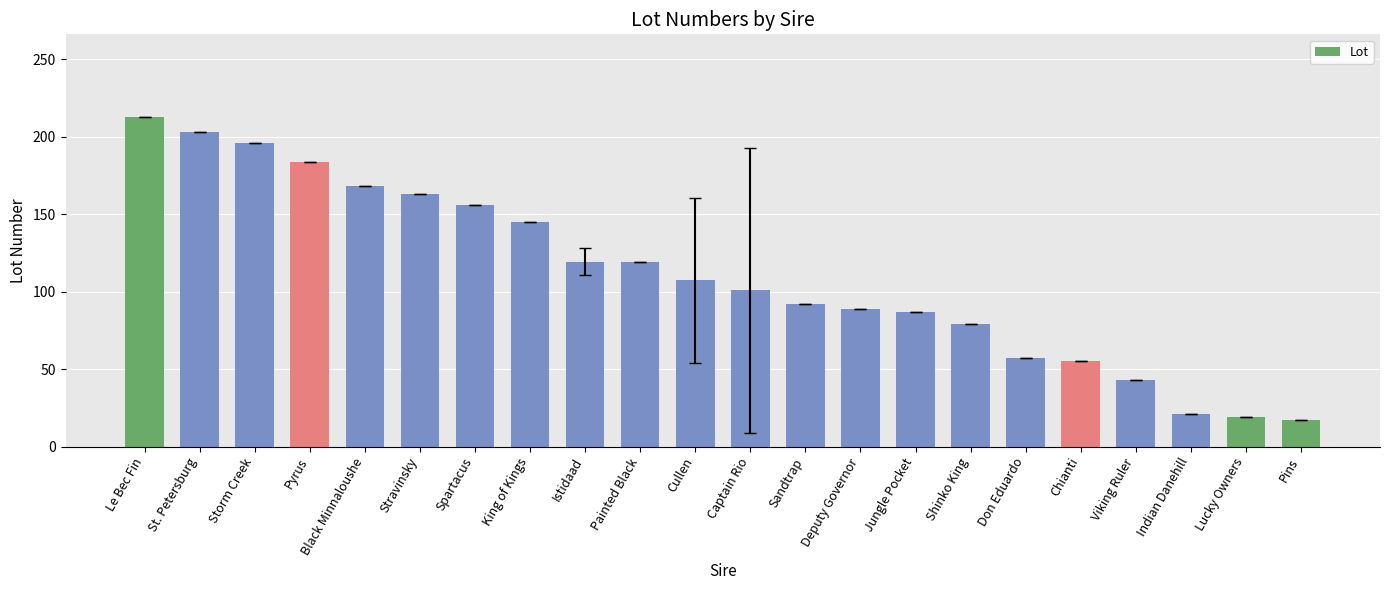

Does the chart contain stacked bars?

No